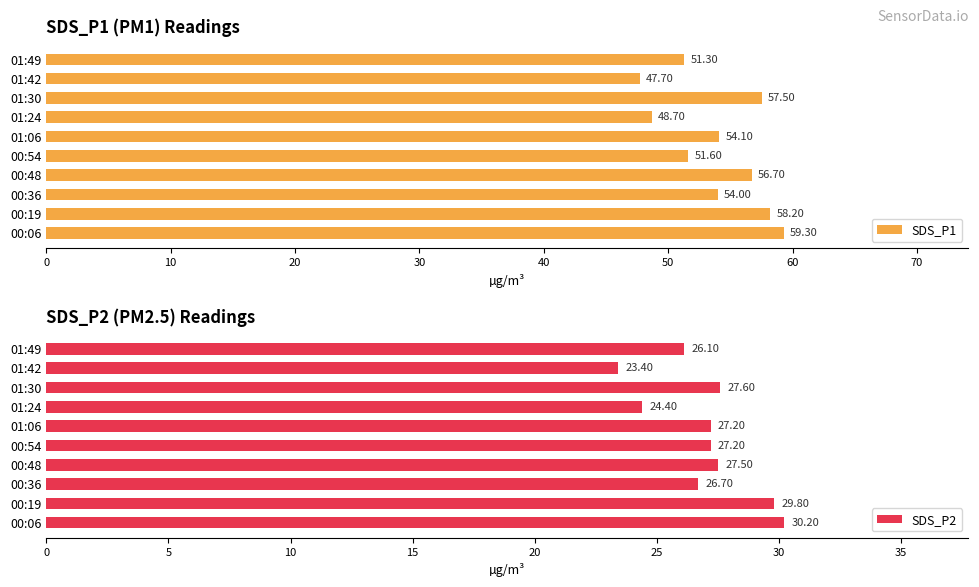

Does the chart contain any negative values?

No